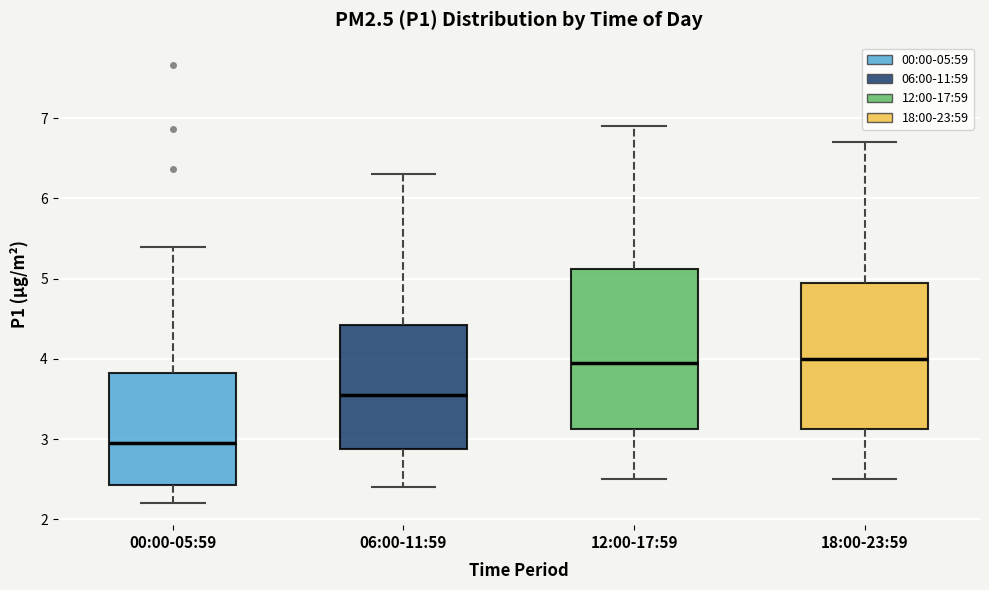

Reading left to right, read every box against the y-axis: the position of its median line, the range the box covers, and the ends of its whiskers. The values are not printed on the chart, so give them approximately, as read against the axis.

00:00-05:59: median 3.0, box 2.4 to 3.8, whiskers 2.2 to 5.4
06:00-11:59: median 3.6, box 2.9 to 4.4, whiskers 2.4 to 6.3
12:00-17:59: median 4.0, box 3.1 to 5.1, whiskers 2.5 to 6.9
18:00-23:59: median 4.0, box 3.1 to 5.0, whiskers 2.5 to 6.7